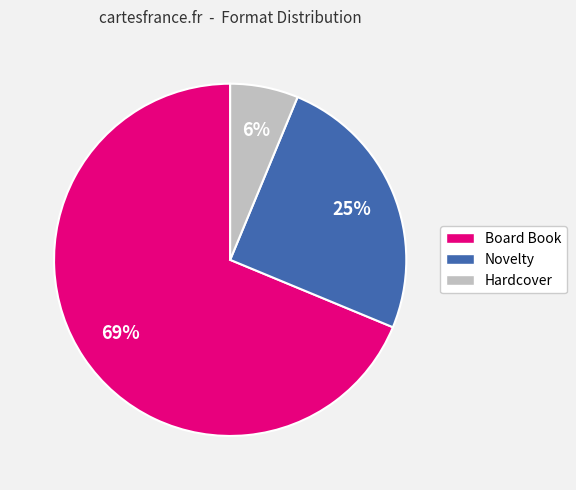

Is there any slice that represents more than half of the pie?

Yes